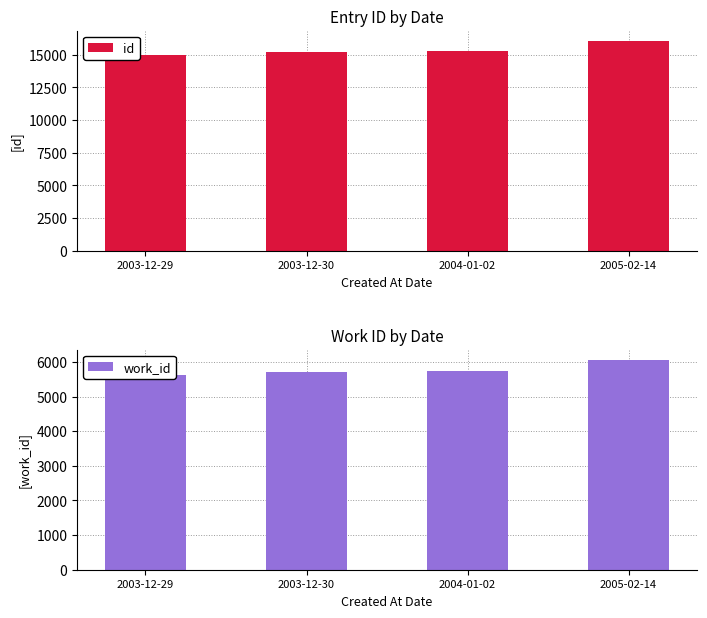

True or false: work_id has a value of 5615 at 2003-12-29.

True